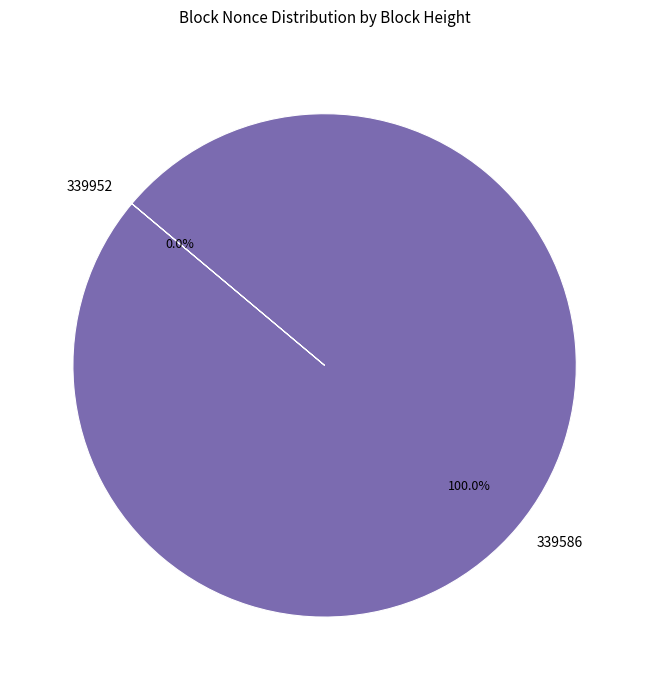

Does any single category account for the majority?

Yes